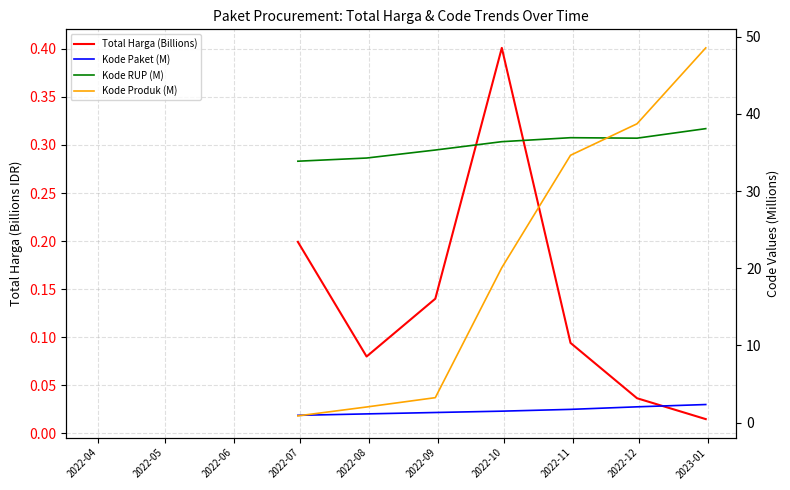

Rank the series at 2022-08 from highest to lowest value.

Kode RUP (M), Kode Produk (M), Kode Paket (M), Total Harga (Billions)